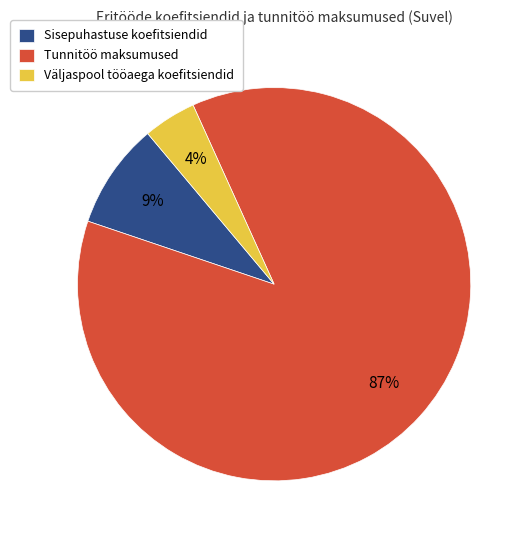

Is there any slice that represents more than half of the pie?

Yes